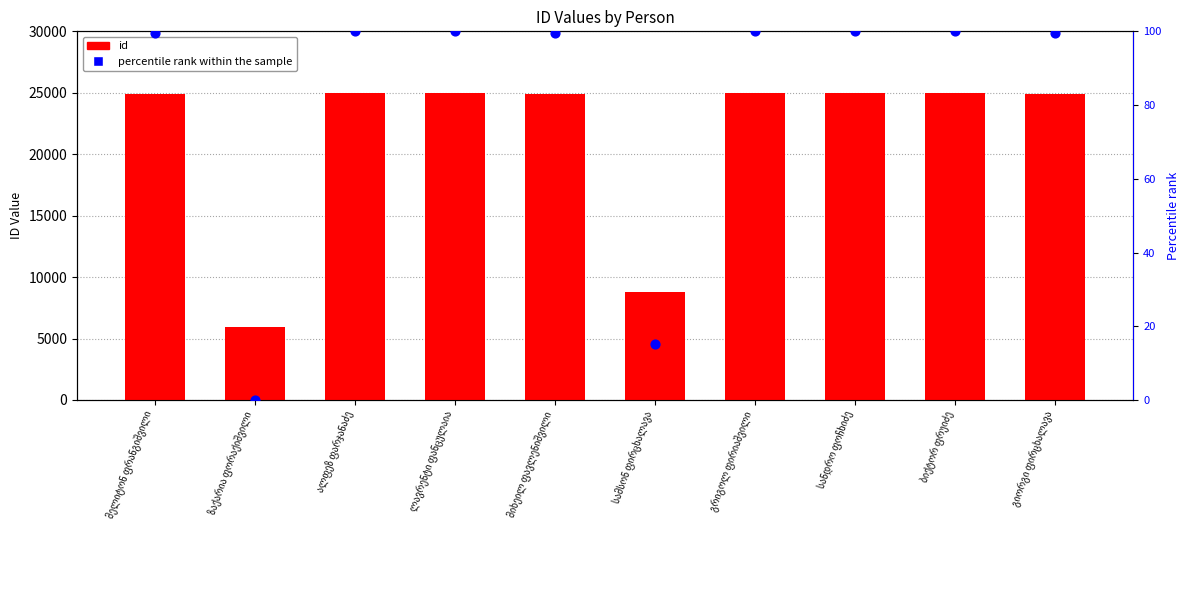

Which series has the largest total across all categories?

id